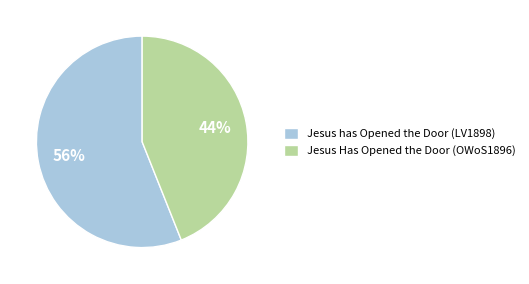

Combined, do Jesus Has Opened the Door (OWoS1896) and Jesus has Opened the Door (LV1898) account for over 50%?

Yes